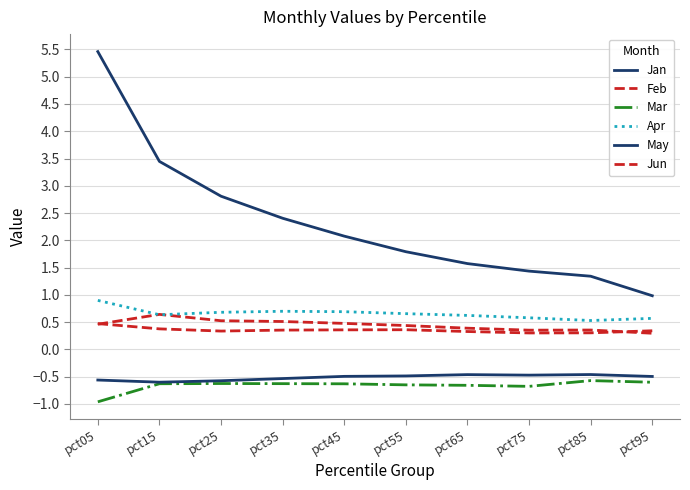

At which category does the chart reach its peak across all series?

pct05